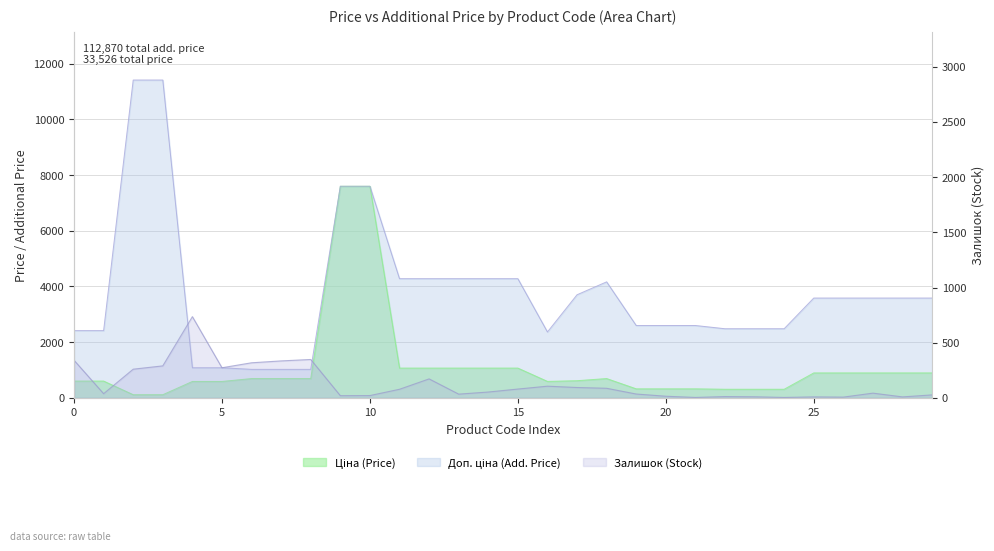

Where is the first local minimum for Ціна?

16